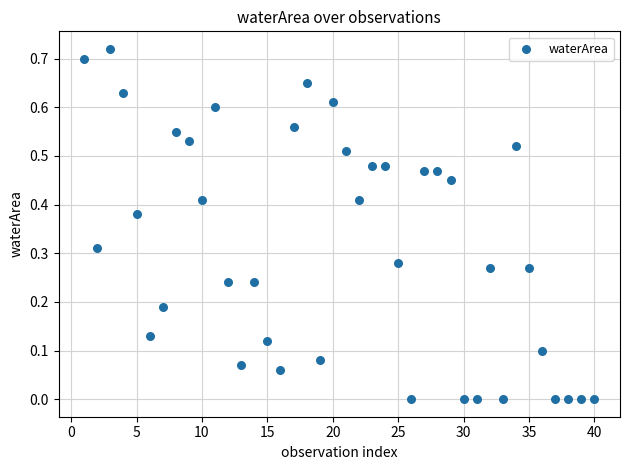

What is the range of X values (max minus min)?

39.0